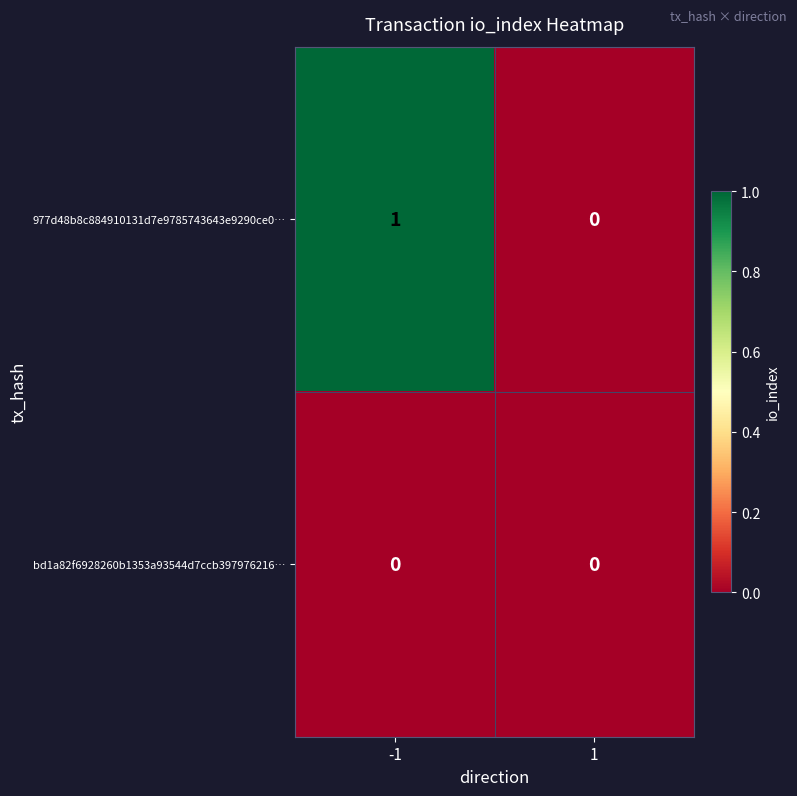

The 977d48b8c884910131d7e9785743643e9290ce0… series shows 0 at 1. True or false?

True